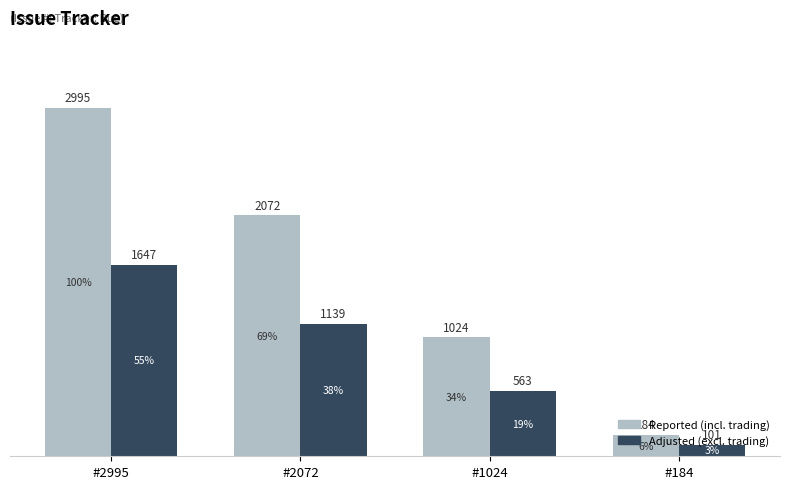

Read the Adjusted (excl. trading) value at #2072, to the nearest 100.

1100